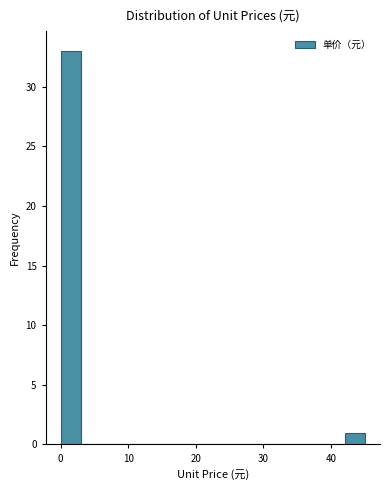

Around what value on the x-axis is the tallest bar? Give the approximate position of its centre, as read against the axis.

2